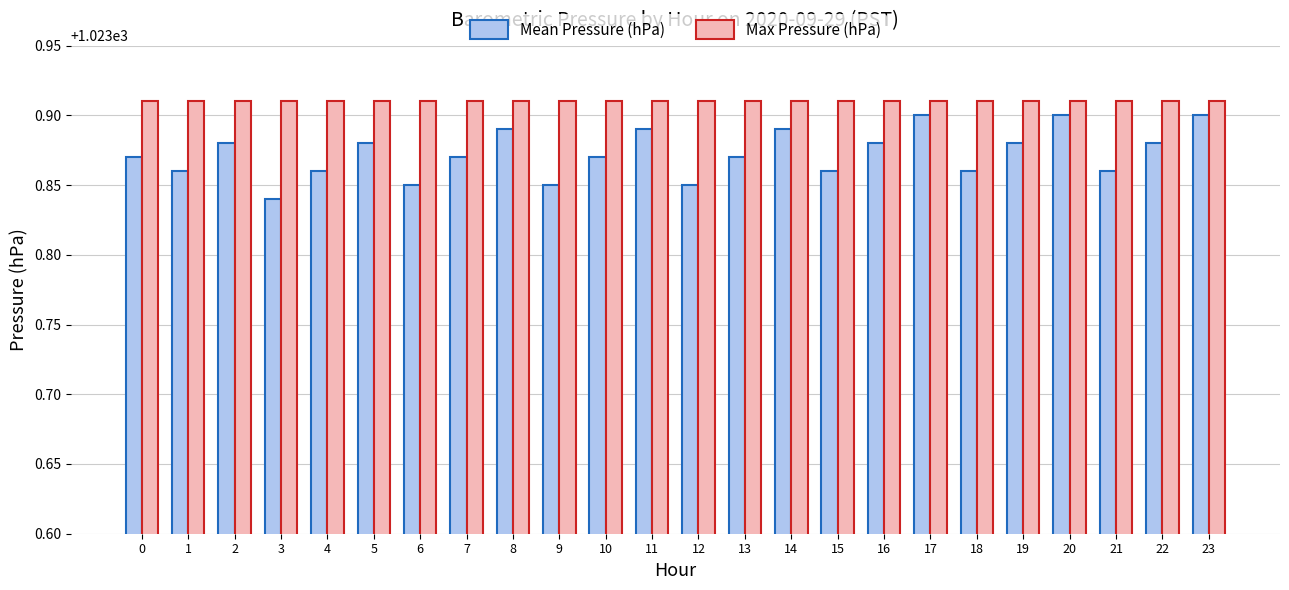

At which label is Mean Pressure (hPa) closest to 1023?

3